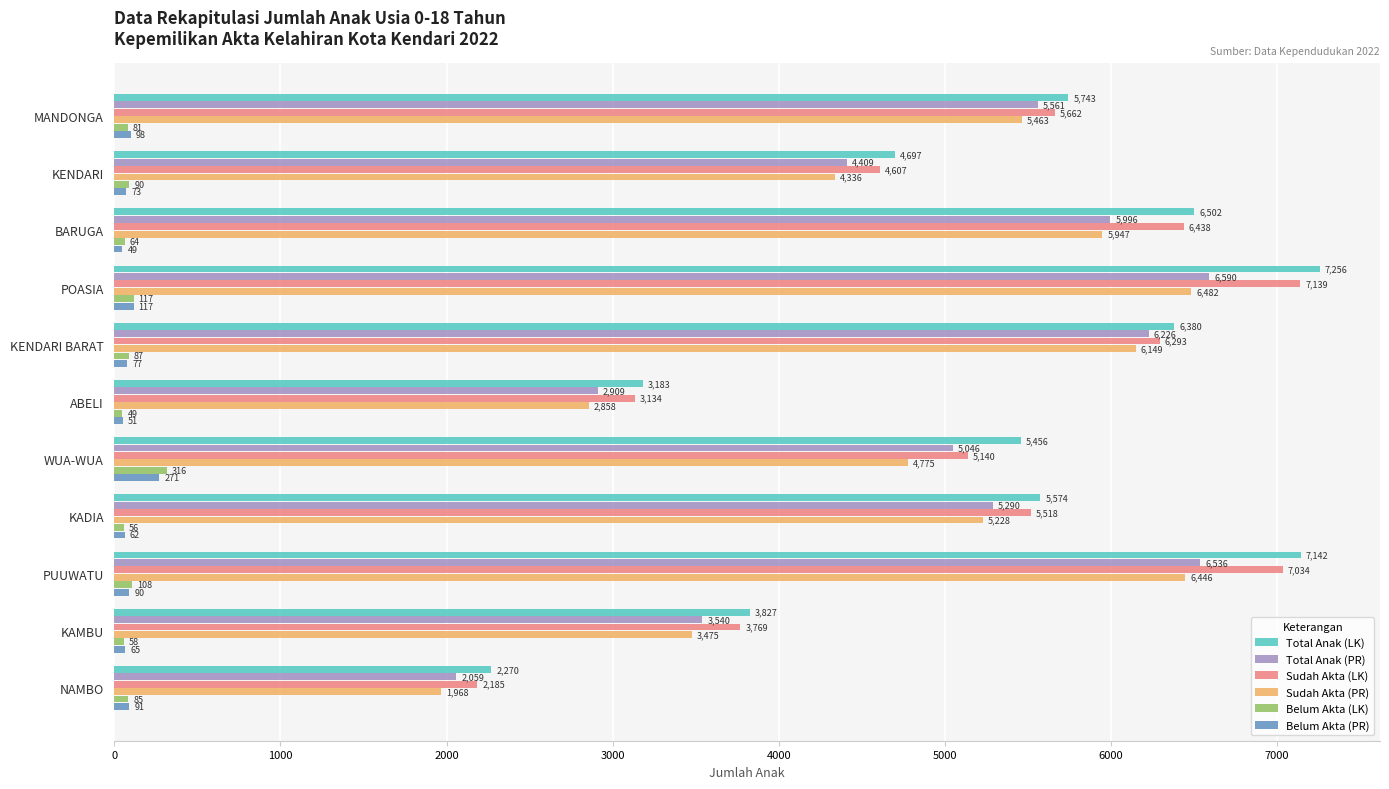

Between MANDONGA and KENDARI BARAT, which series saw the biggest shift?

Sudah Akta (PR)